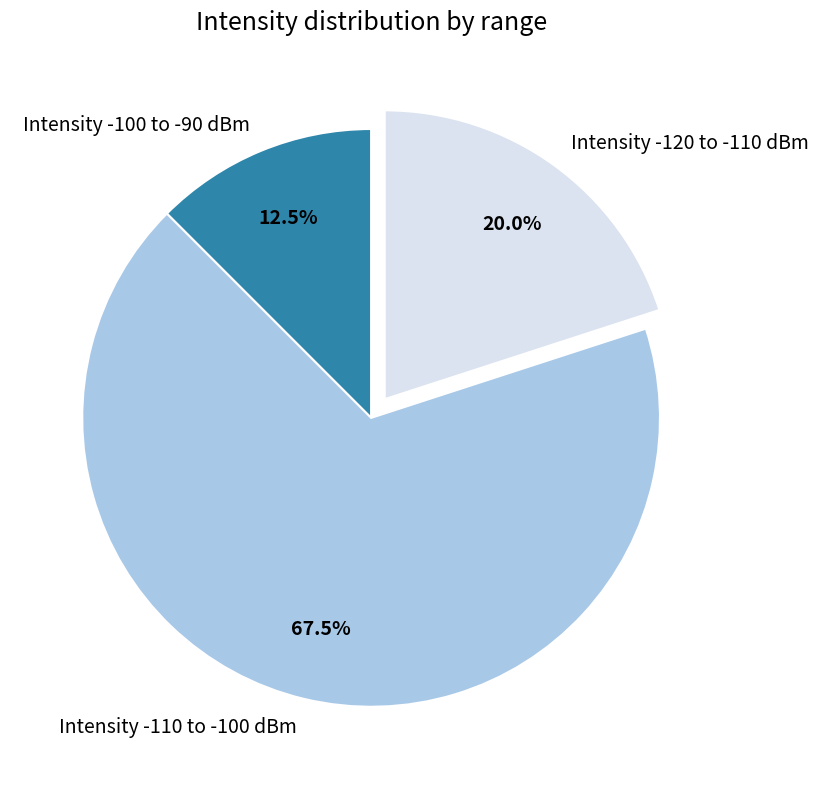

Which slice is the largest?

Intensity -110 to -100 dBm